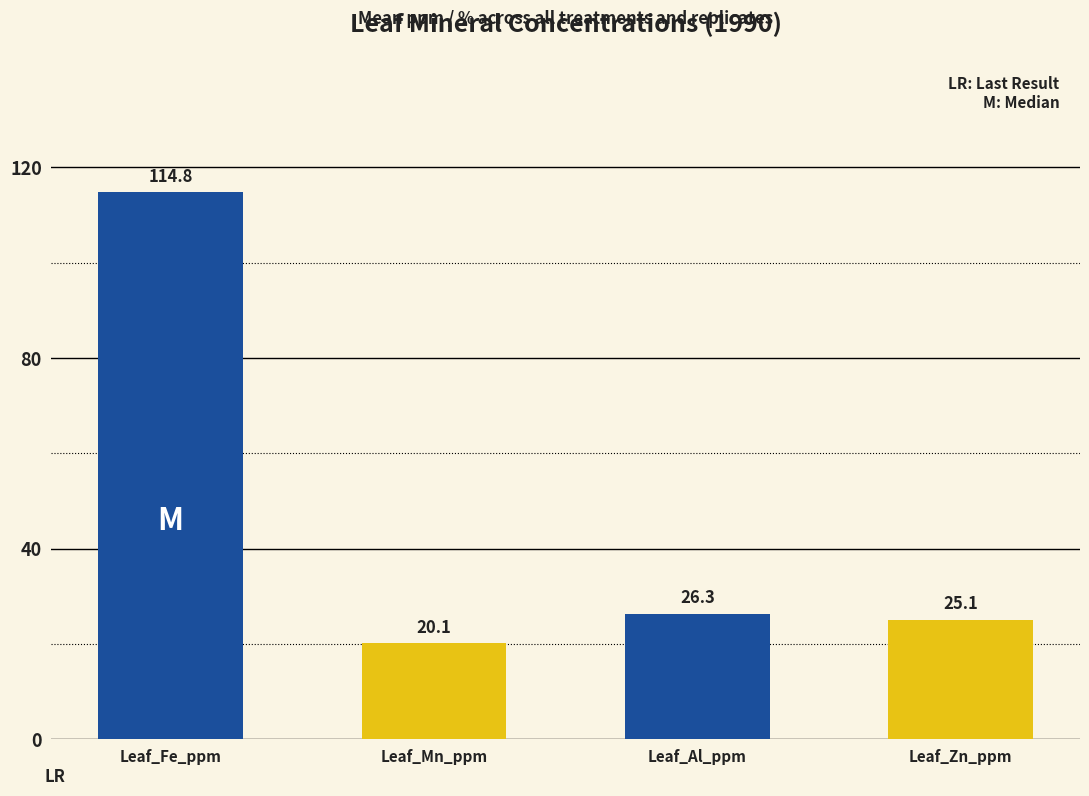

Reading right to left, extract all data points from this chart.

Leaf_Zn_ppm=25.1	Leaf_Al_ppm=26.3	Leaf_Mn_ppm=20.1	Leaf_Fe_ppm=114.8